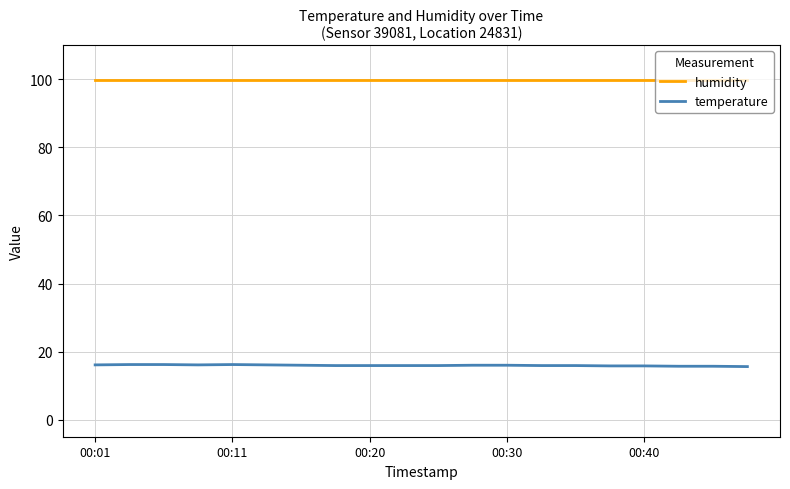

How many lines are shown in the chart?

2